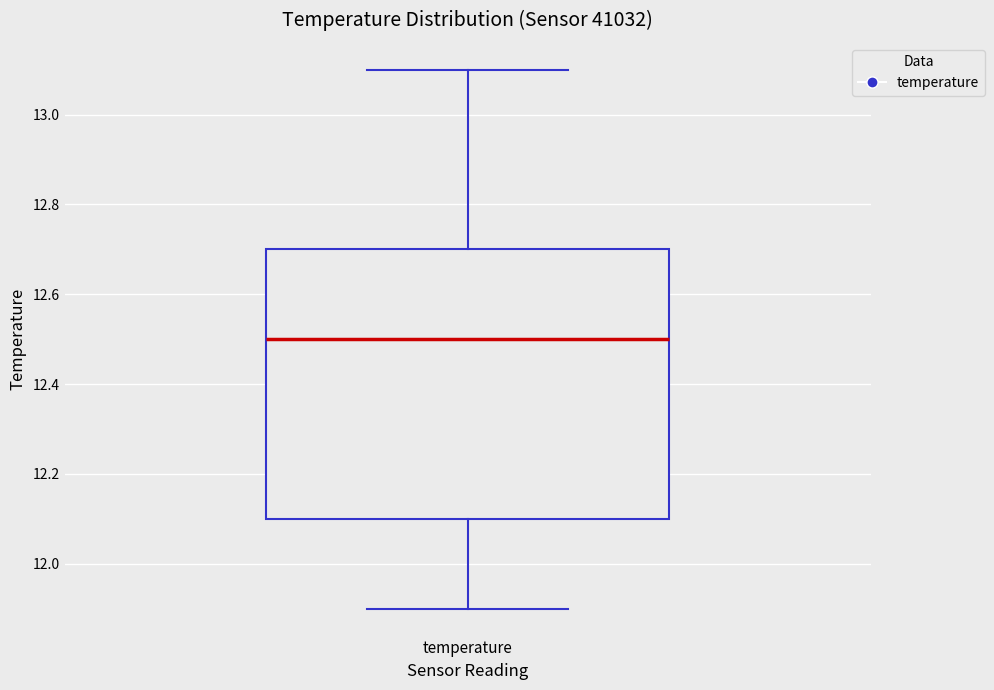

Read this box plot against the y-axis: the position of the median line, the range covered by the box, and the ends of both whiskers. The values are not printed on the chart, so give them approximately, as read against the axis.

median 12.5, box 12.1 to 12.7, whiskers 11.9 to 13.1